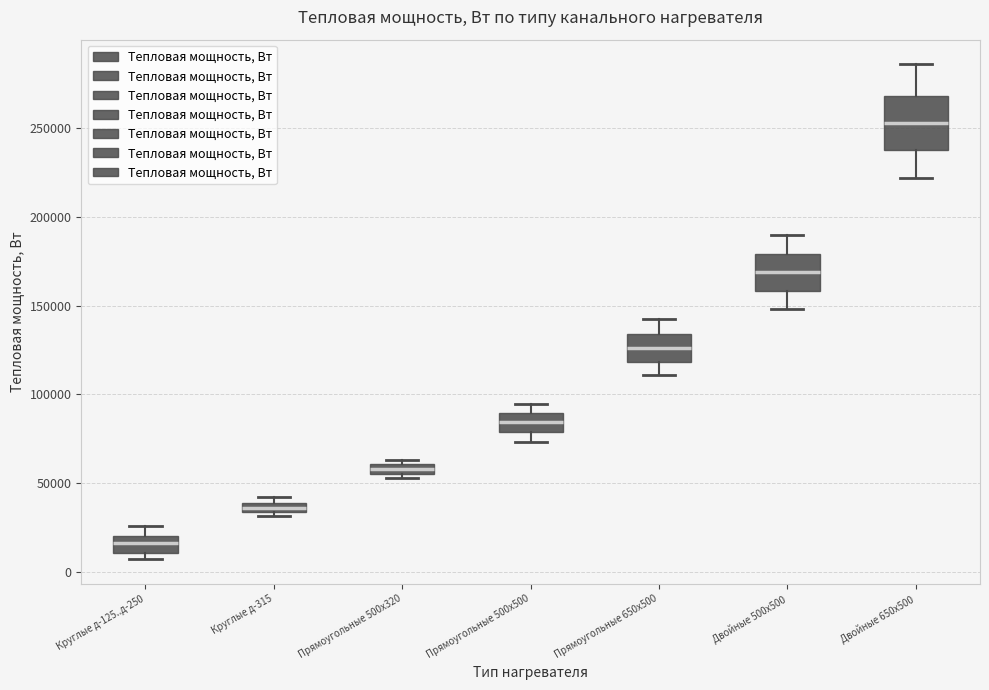

Which box is the tallest, from its lower edge to its upper edge?

Двойные 650x500